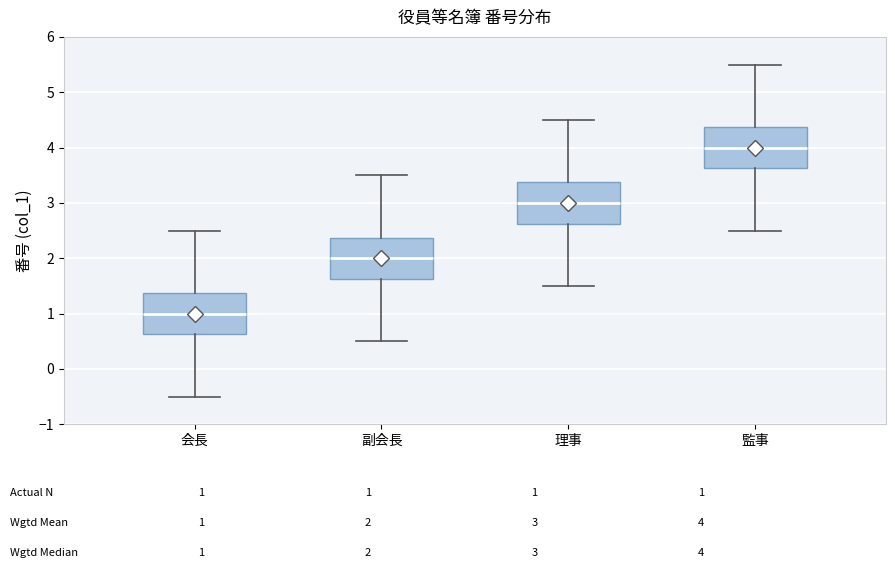

Which box's median line is the lowest?

会長